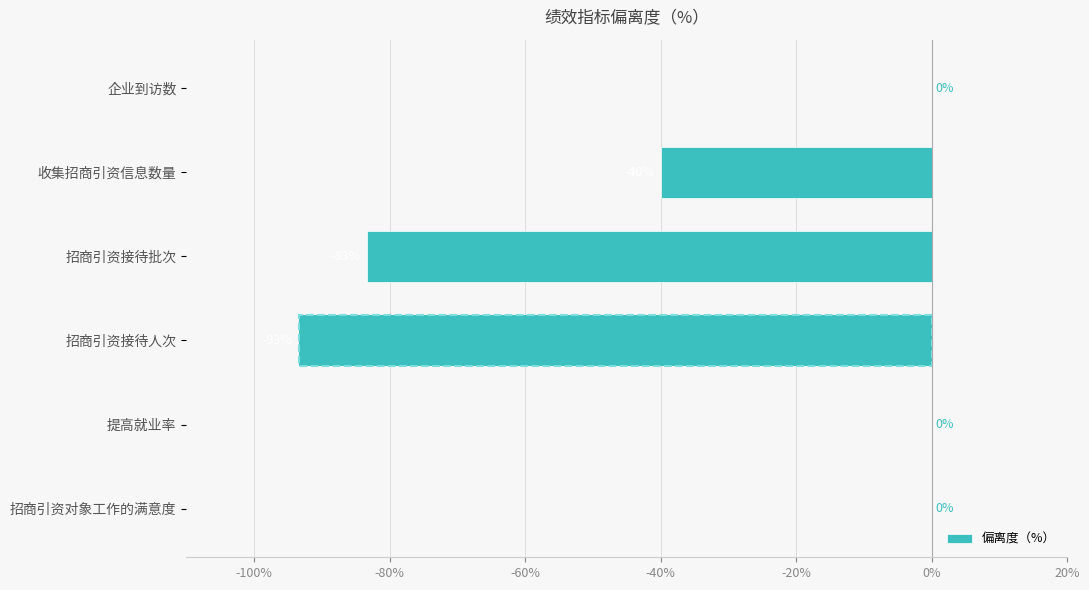

Where is the data nearest to the value -46?

收集招商引资信息数量